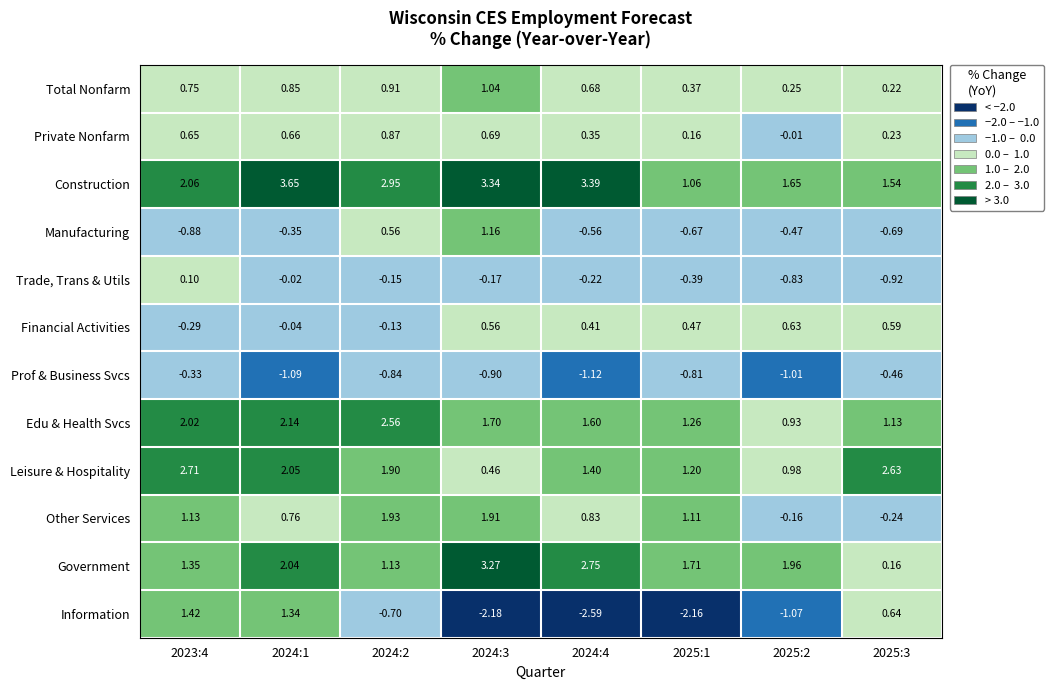

Which series has the widest spread of values?

Information